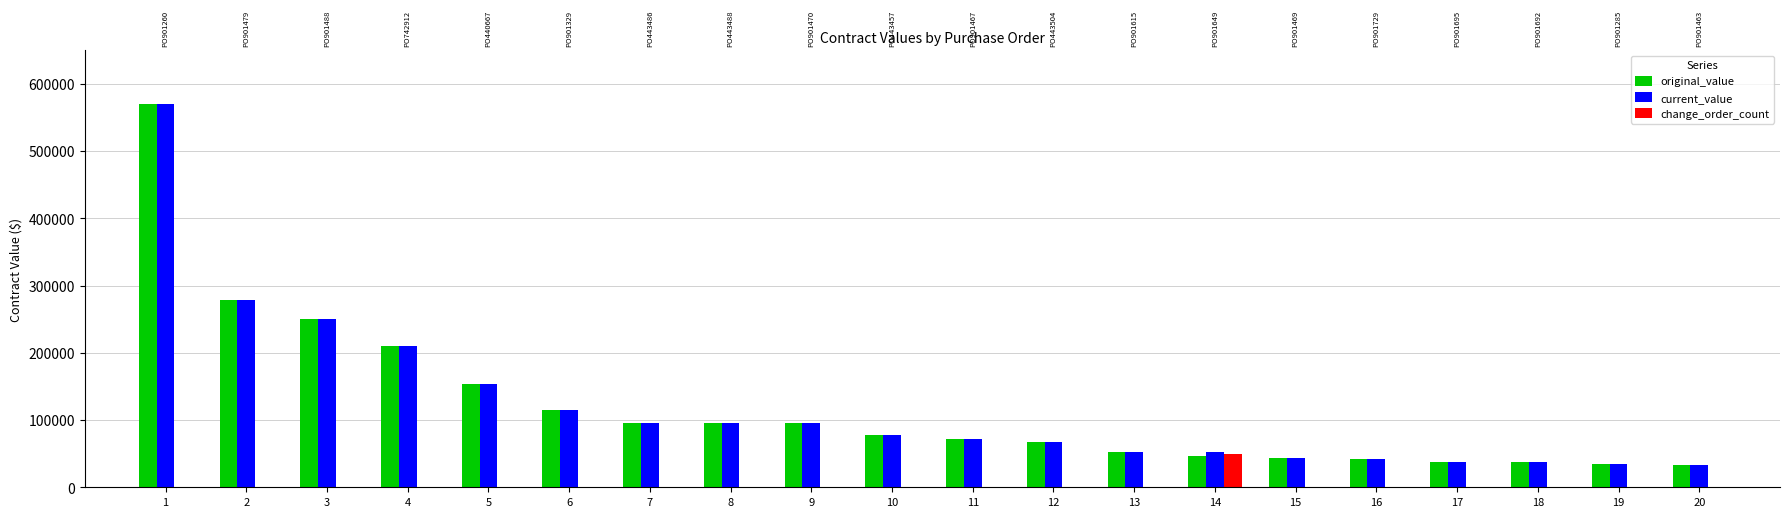

Where is original_value nearest to the value 301550?

2